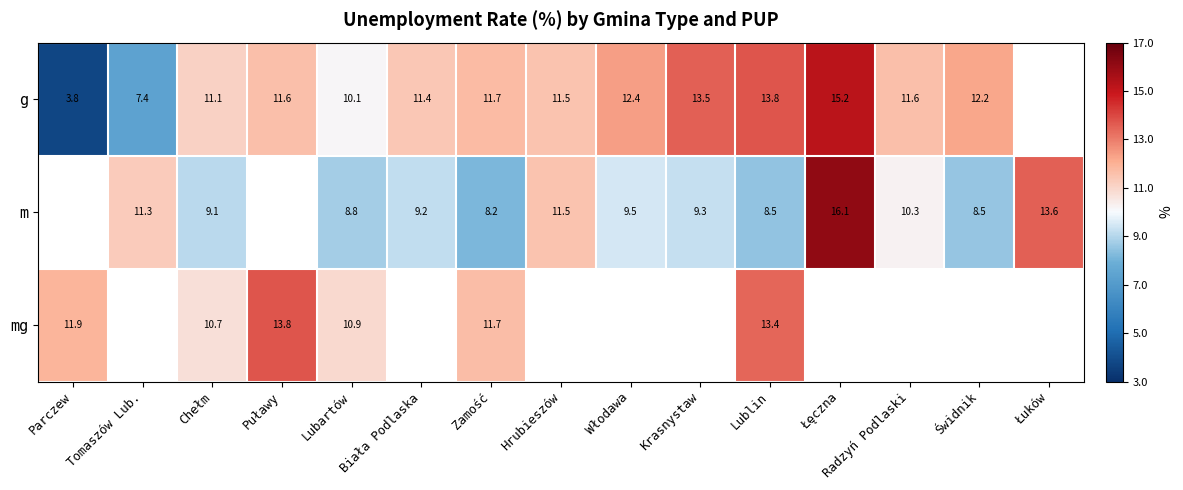

How many data points does each series have?

15